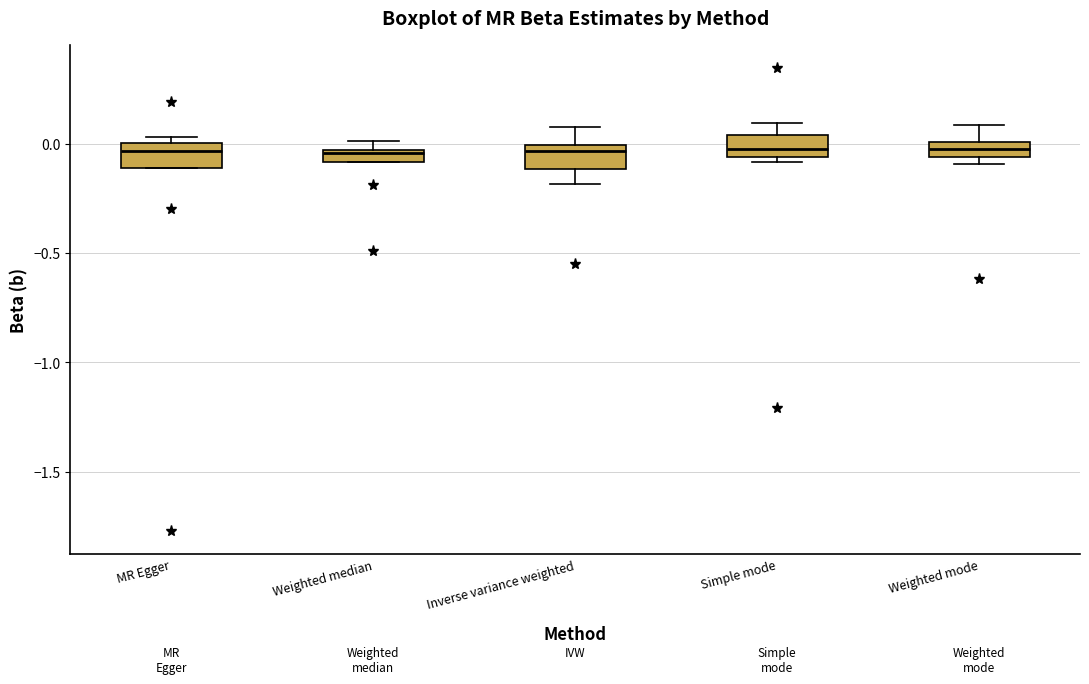

Where is the lower edge of the box for Weighted median on the y-axis? The values are not printed on the chart, so give them approximately, as read against the axis.

-0.10